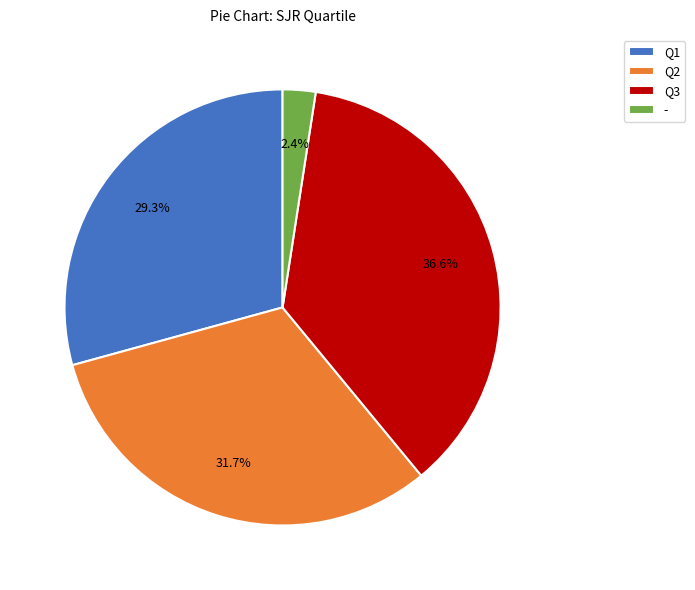

Combined, do Q2 and Q3 account for over 50%?

Yes